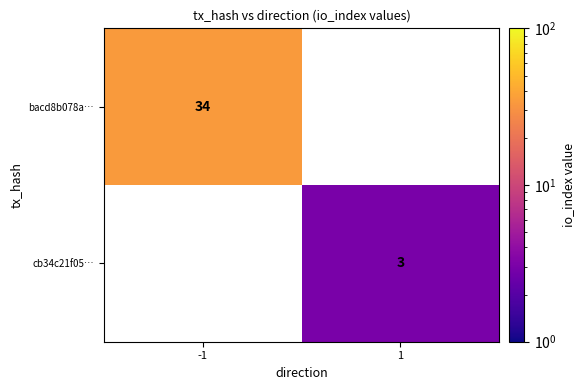

The bacd8b078a… series shows 15 at -1. True or false?

False